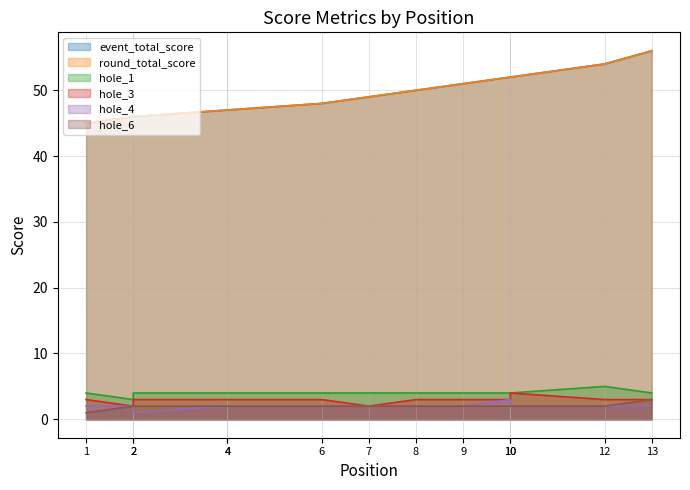

What is the total value across all series at 1?

100